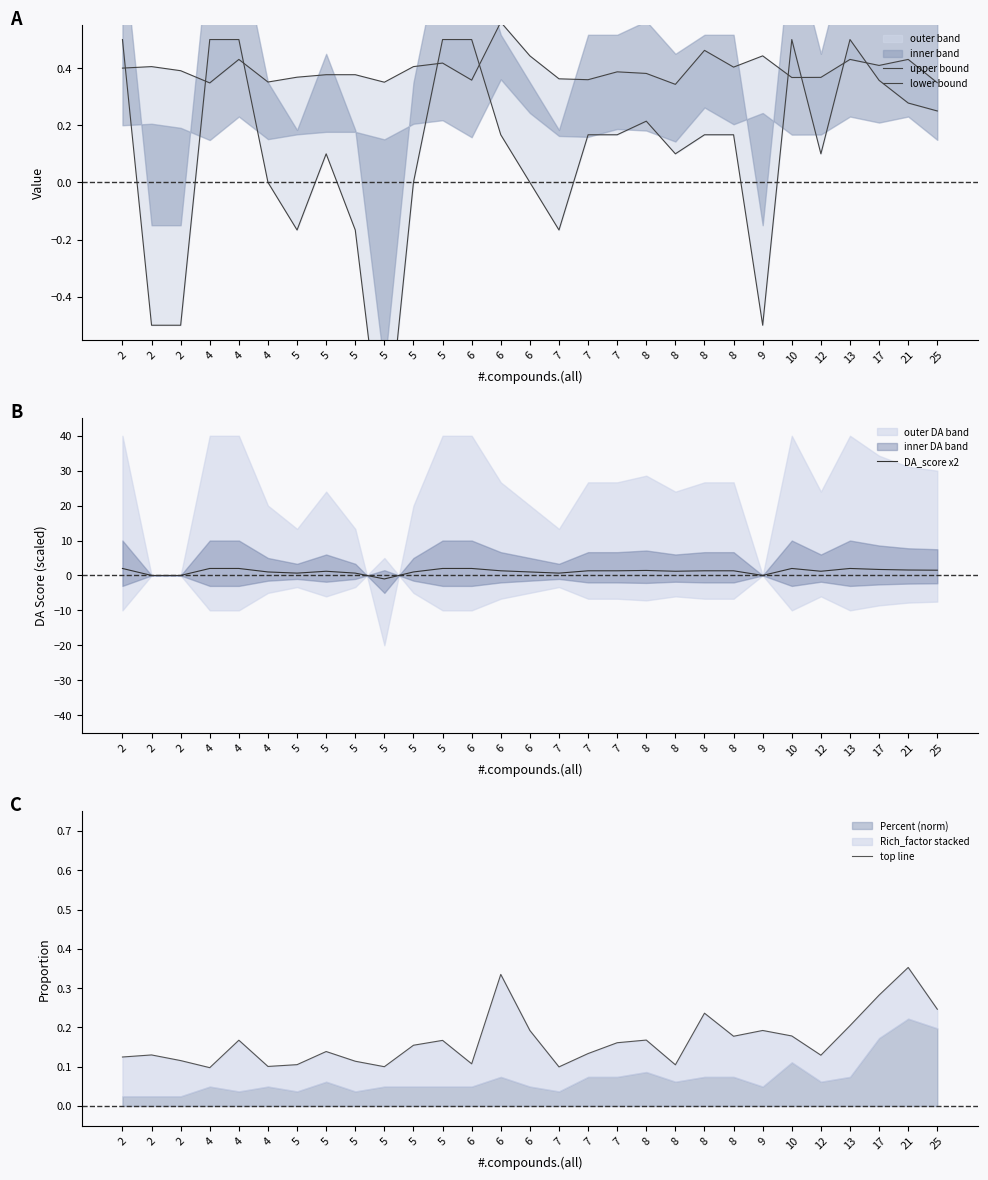

Reading left to right, list all the values displayed in this chart.

upper bound: 2=0.4	2=0.4	2=0.4	4=0.3	4=0.4	4=0.4	5=0.4	5=0.4	5=0.4	5=0.4	5=0.4	5=0.4	6=0.4	6=0.6	6=0.4	7=0.4	7=0.4	7=0.4	8=0.4	8=0.3	8=0.5	8=0.4	9=0.4	10=0.4	12=0.4	13=0.4	17=0.4	21=0.4	25=0.3
lower bound: 2=0.5	2=-0.5	2=-0.5	4=0.5	4=0.5	4=0.0	5=-0.2	5=0.1	5=-0.2	5=-1.0	5=0.0	5=0.5	6=0.5	6=0.2	6=0.0	7=-0.2	7=0.2	7=0.2	8=0.2	8=0.1	8=0.2	8=0.2	9=-0.5	10=0.5	12=0.1	13=0.5	17=0.4	21=0.3	25=0.2
DA_score x2: 2=2.0	2=0.0	2=0.0	4=2.0	4=2.0	4=1.0	5=0.7	5=1.2	5=0.7	5=-1.0	5=1.0	5=2.0	6=2.0	6=1.3	6=1.0	7=0.7	7=1.3	7=1.3	8=1.4	8=1.2	8=1.3	8=1.3	9=0.0	10=2.0	12=1.2	13=2.0	17=1.7	21=1.6	25=1.5
top line: 2=0.1	2=0.1	2=0.1	4=0.1	4=0.2	4=0.1	5=0.1	5=0.1	5=0.1	5=0.1	5=0.2	5=0.2	6=0.1	6=0.3	6=0.2	7=0.1	7=0.1	7=0.2	8=0.2	8=0.1	8=0.2	8=0.2	9=0.2	10=0.2	12=0.1	13=0.2	17=0.3	21=0.4	25=0.2